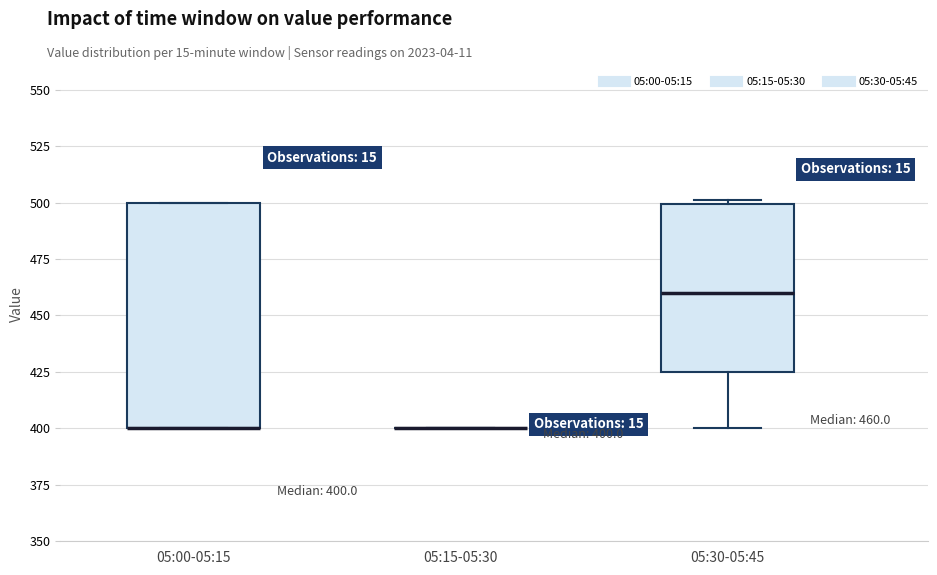

Comparing the boxes themselves (not the whiskers), which one is the tallest?

05:00-05:15